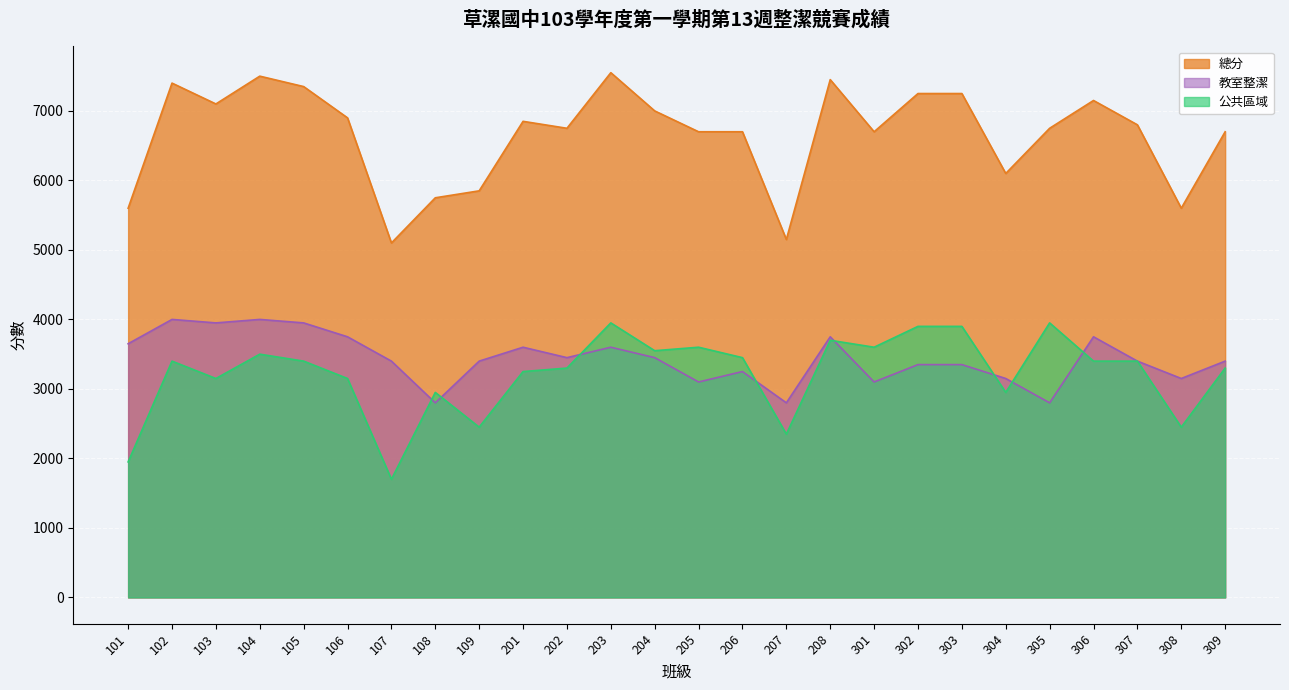

True or false: 公共區域 and 總分 intersect in this chart.

False